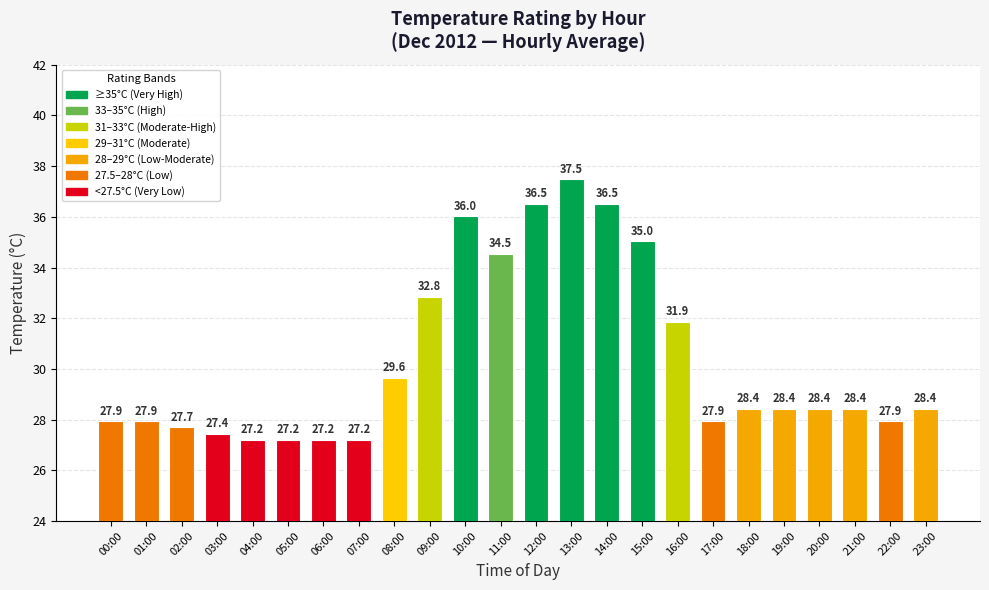

At which label does the data first exceed 28?

08:00